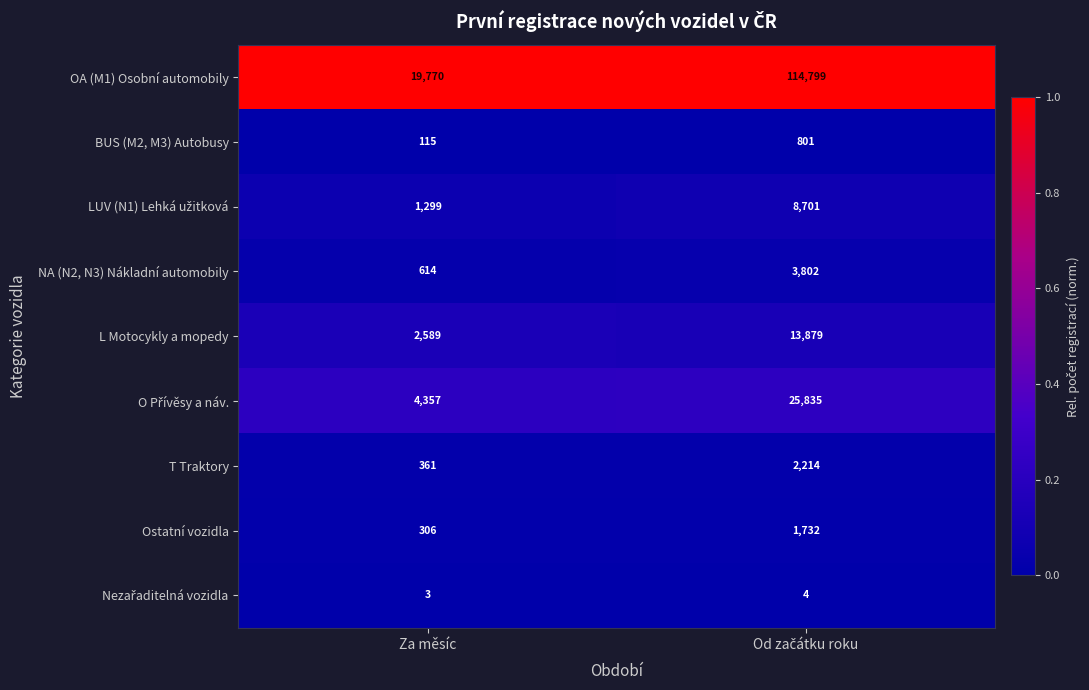

What is the average value of the BUS (M2, M3) Autobusy series?

458